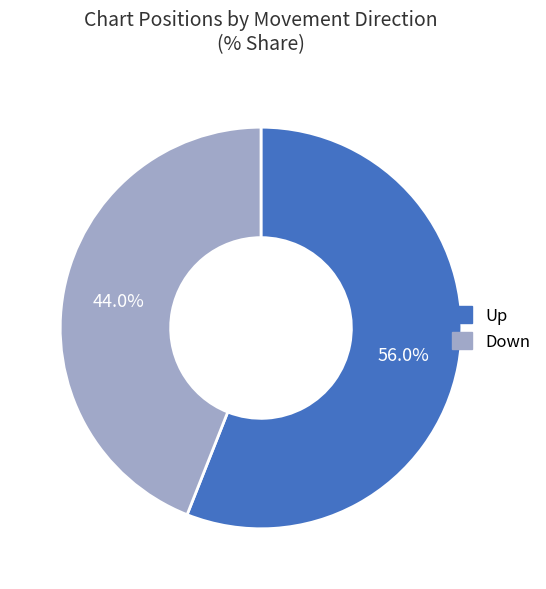

Does any single category account for the majority?

Yes